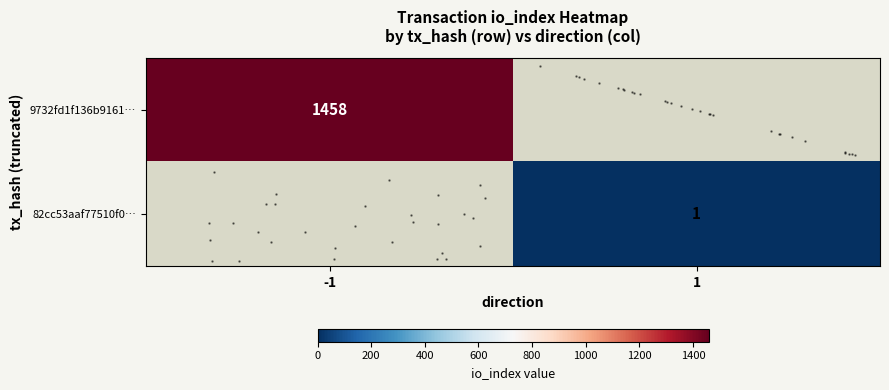

What is the difference between the maximum and minimum values in the row_0 series?

1458